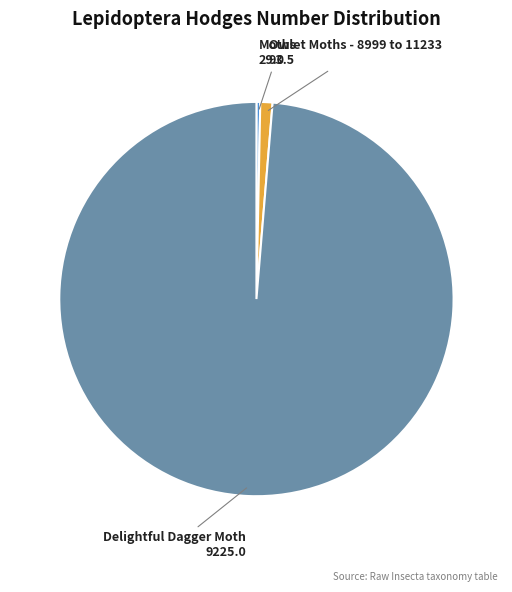

How many slices are in this pie chart?

3